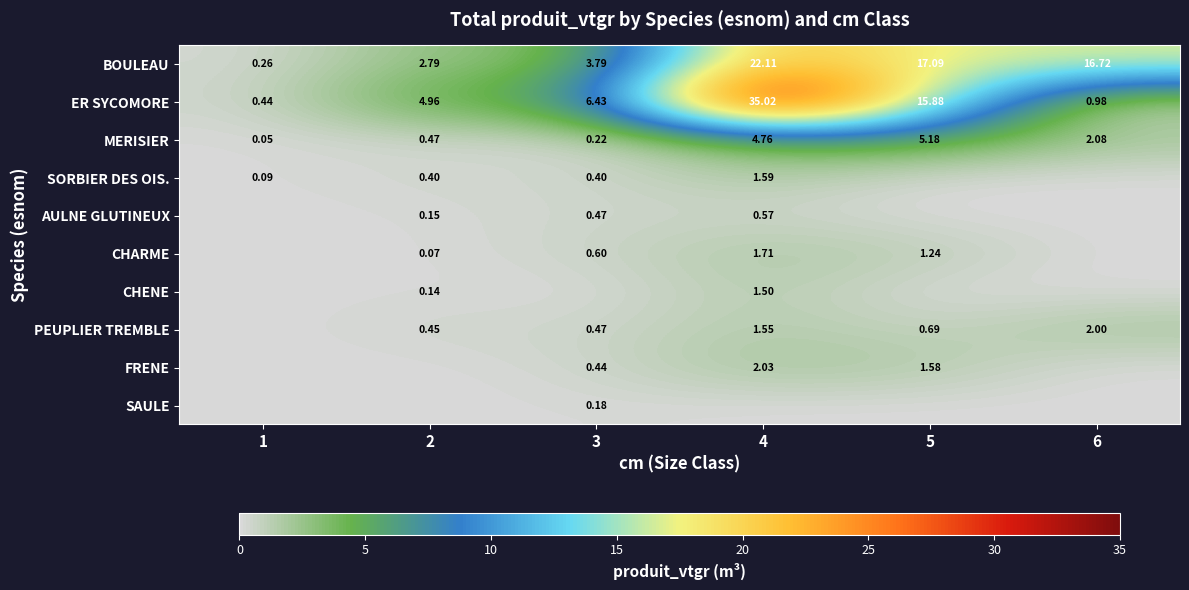

At which label does MERISIER first exceed 2?

4